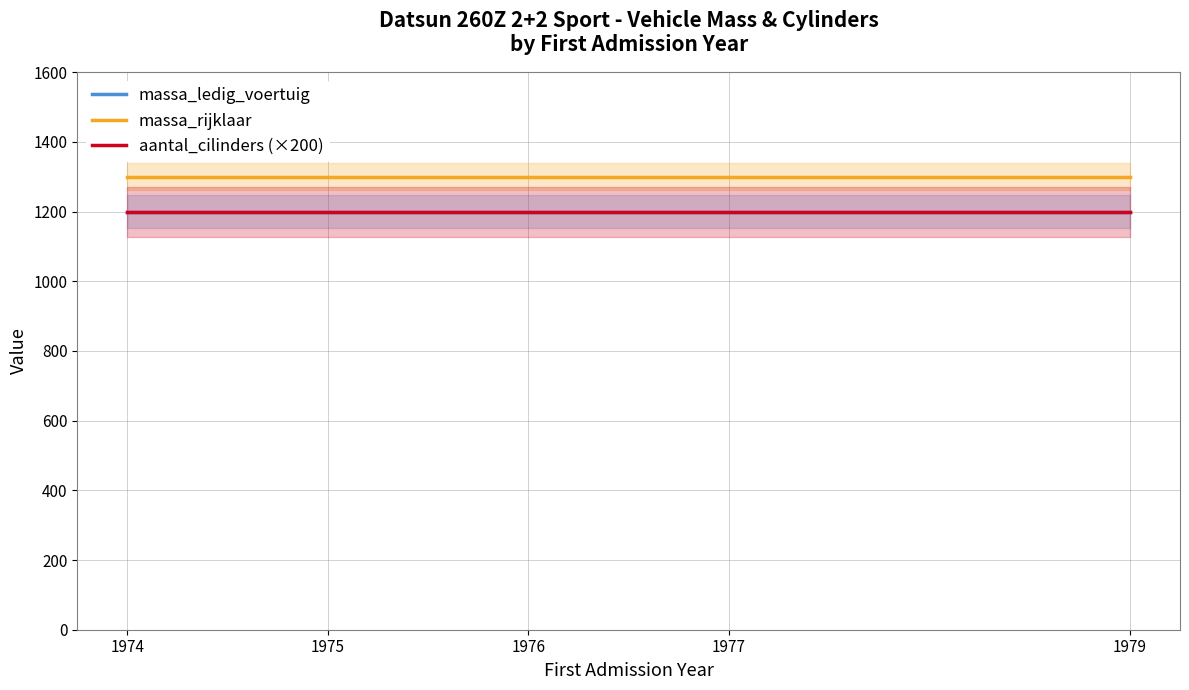

True or false: massa_rijklaar and aantal_cilinders (×200) intersect in this chart.

False